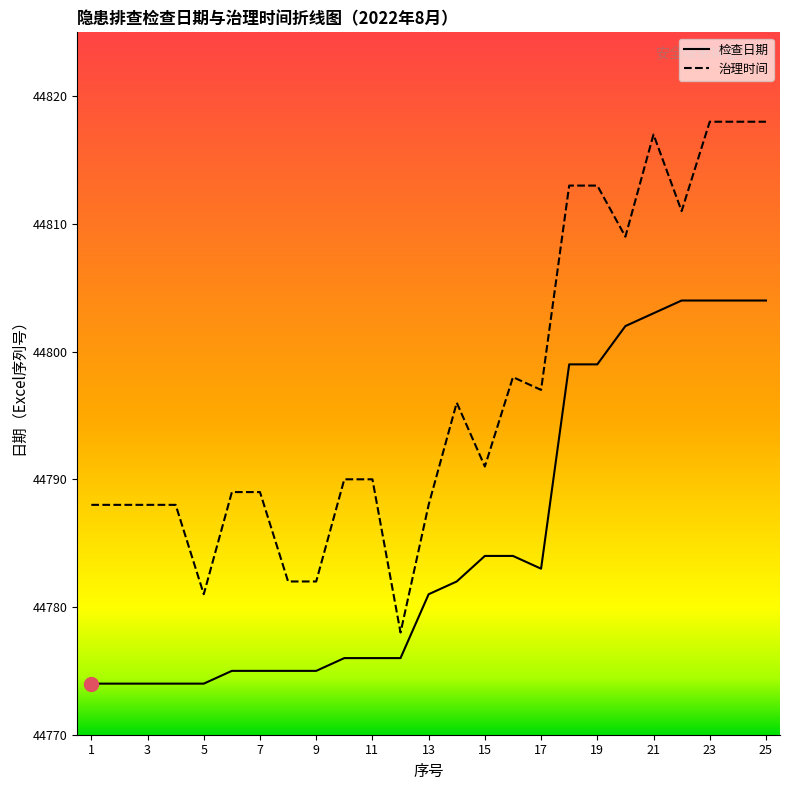

Which series has the largest total across all categories?

治理时间